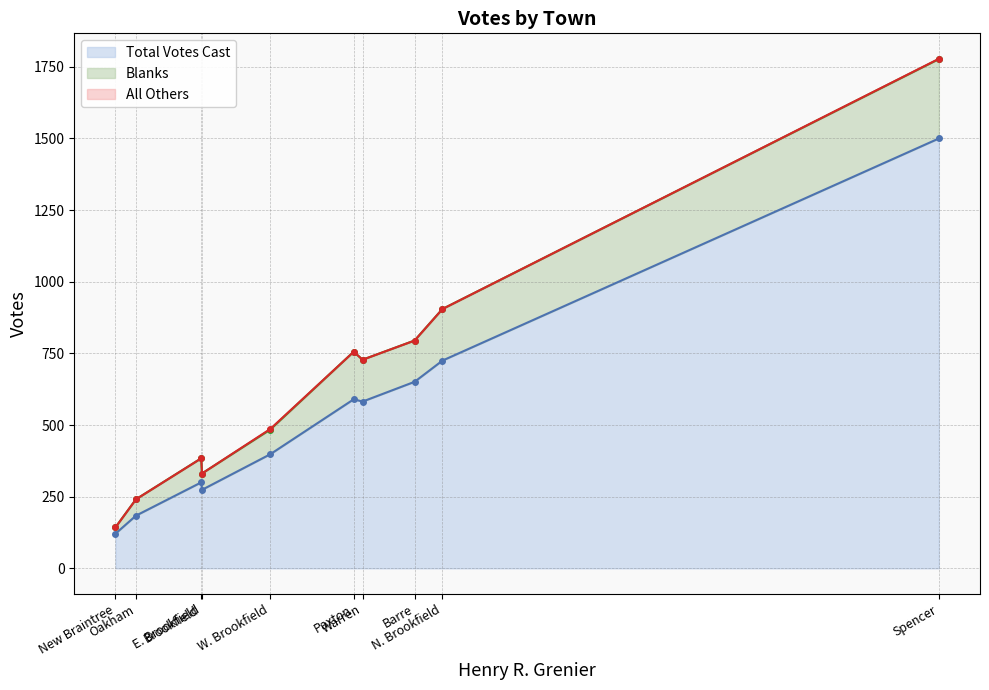

True or false: Total Votes Cast and Blanks cross at least once.

False